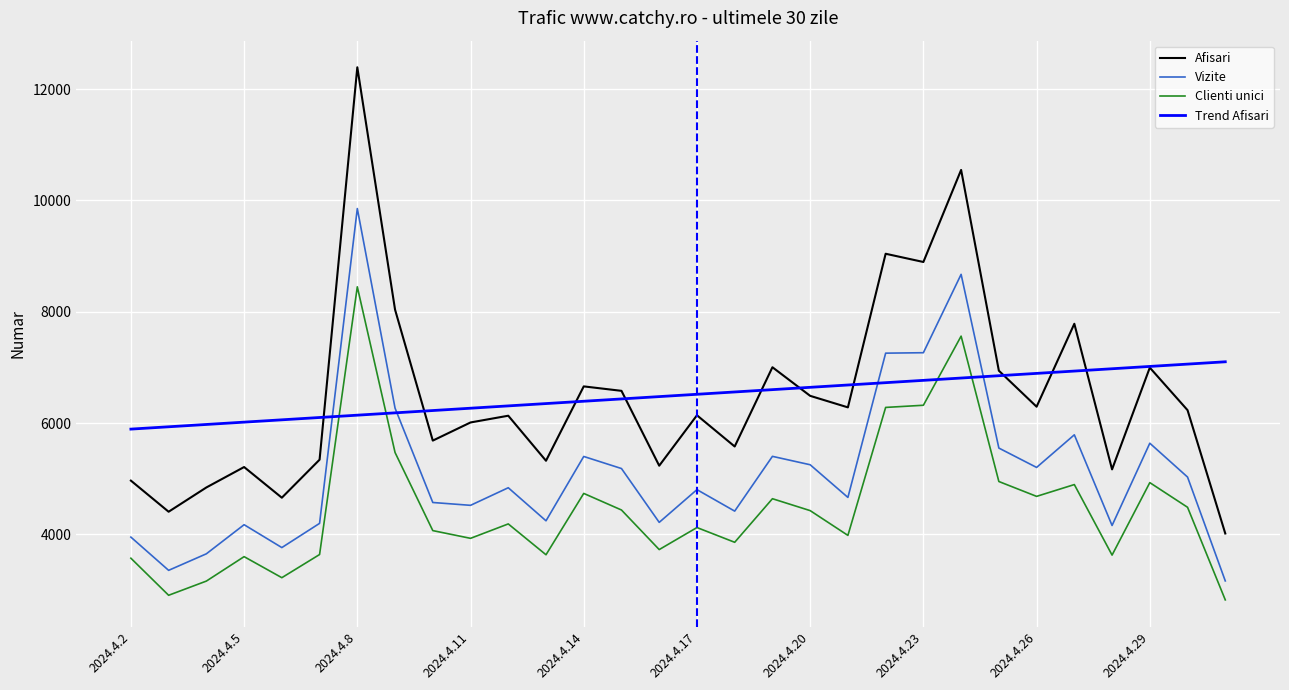

Which series has the largest range (max minus min)?

Afisari